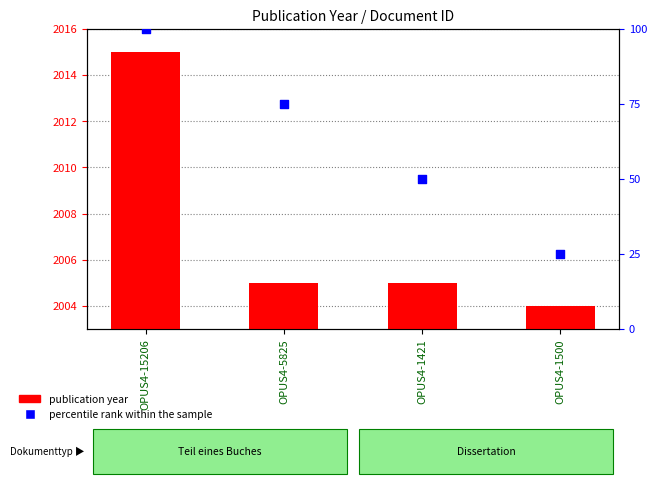

Is the value of publication year at OPUS4-1500 greater than the value of percentile rank within the sample at OPUS4-1500?

Yes